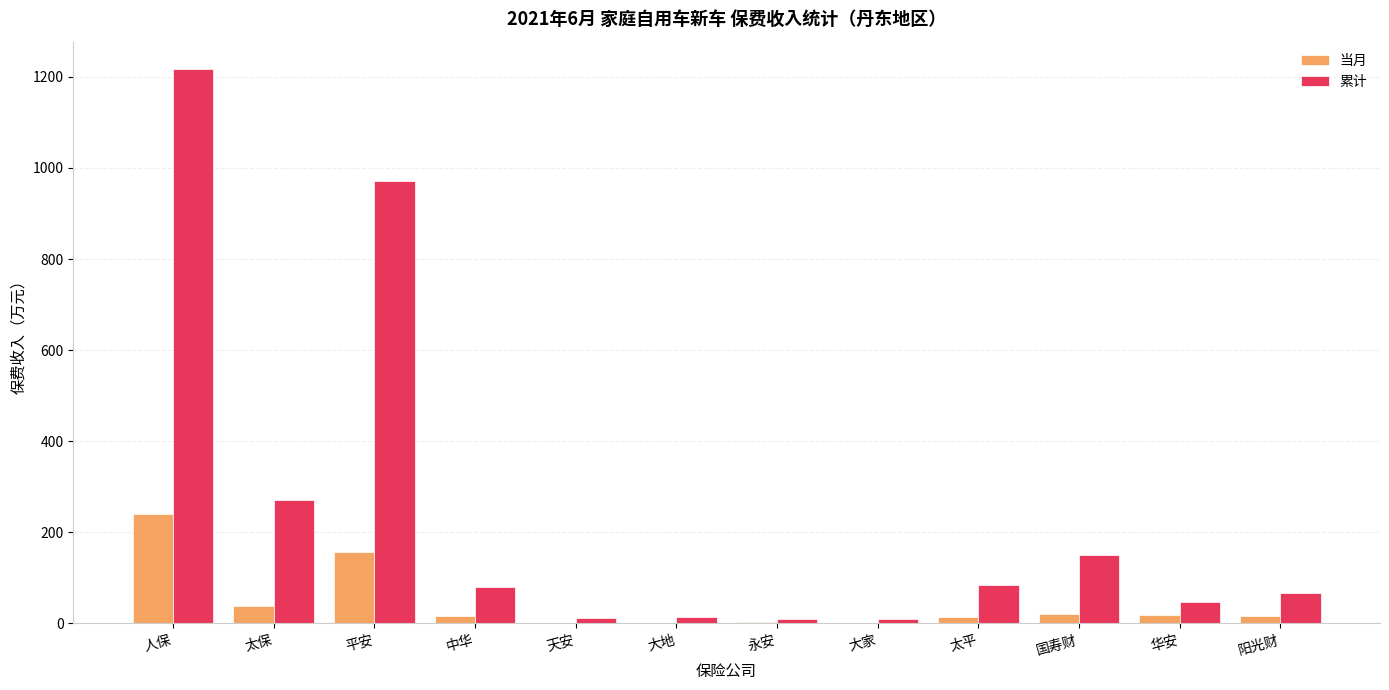

The 当月 series shows 394.6 at 人保. True or false?

False